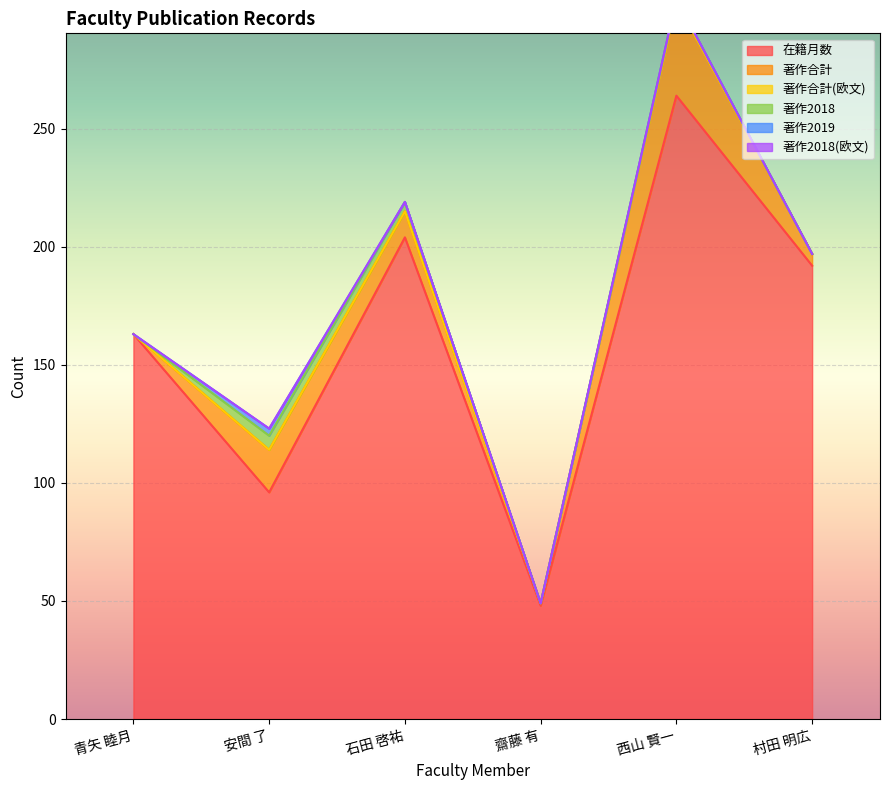

What is the maximum value for 著作2018?

6